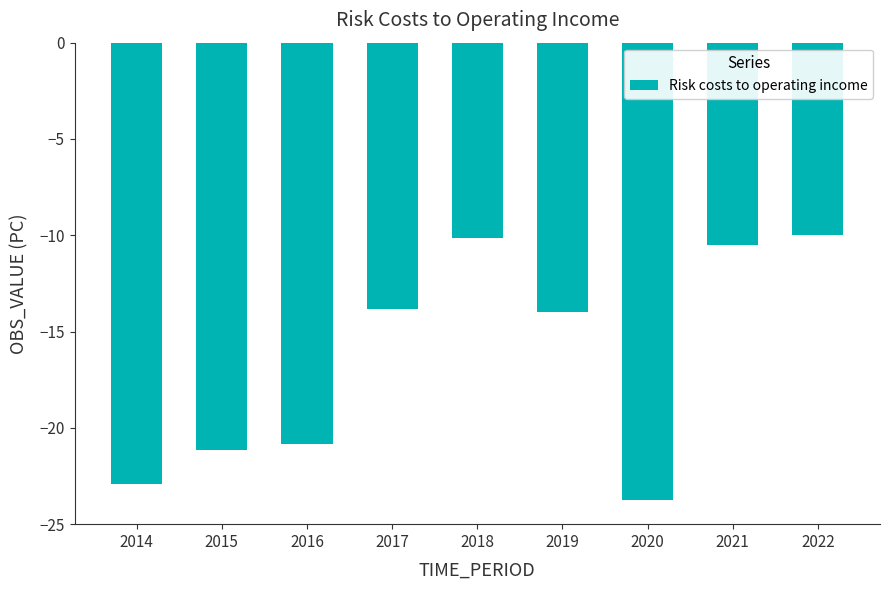

True or false: the data shows -14.5 at 2022.

False